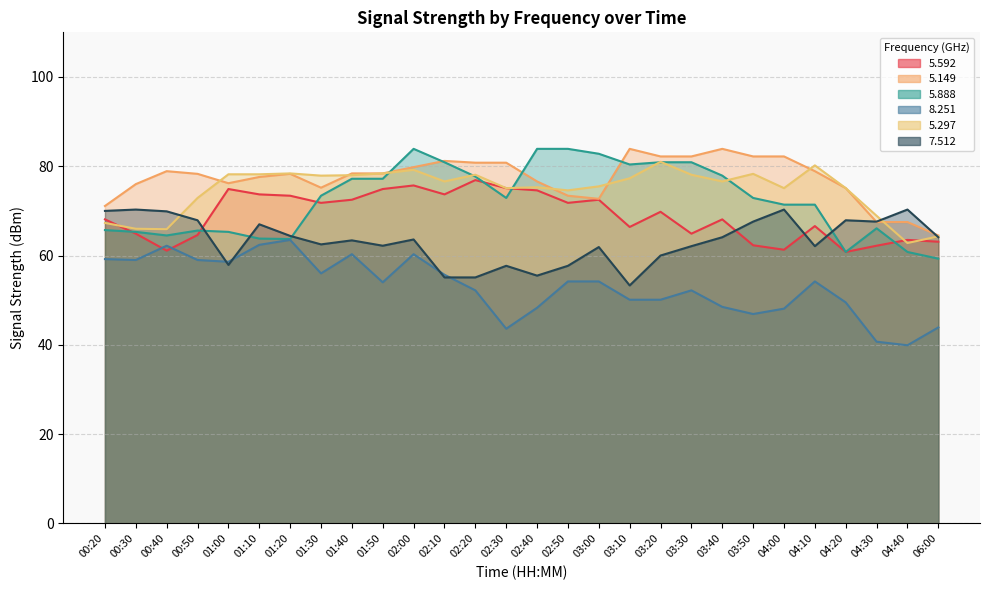

How many values in the   5.297 series exceed 76?

15